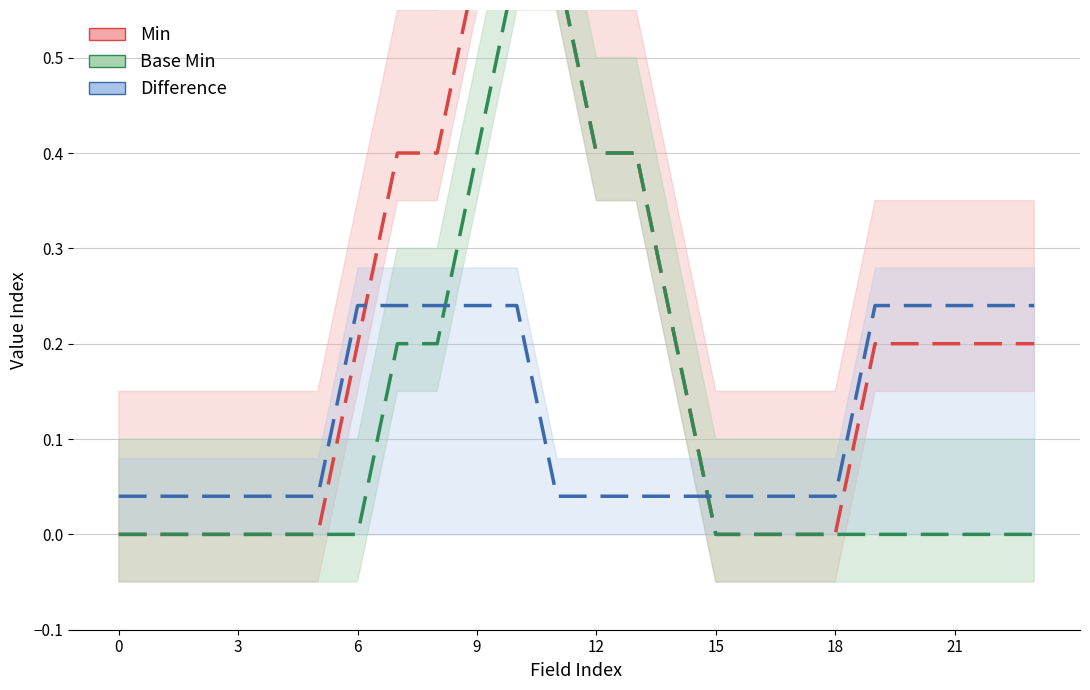

Rank the series at 0 from highest to lowest value.

Difference, Min, Base Min